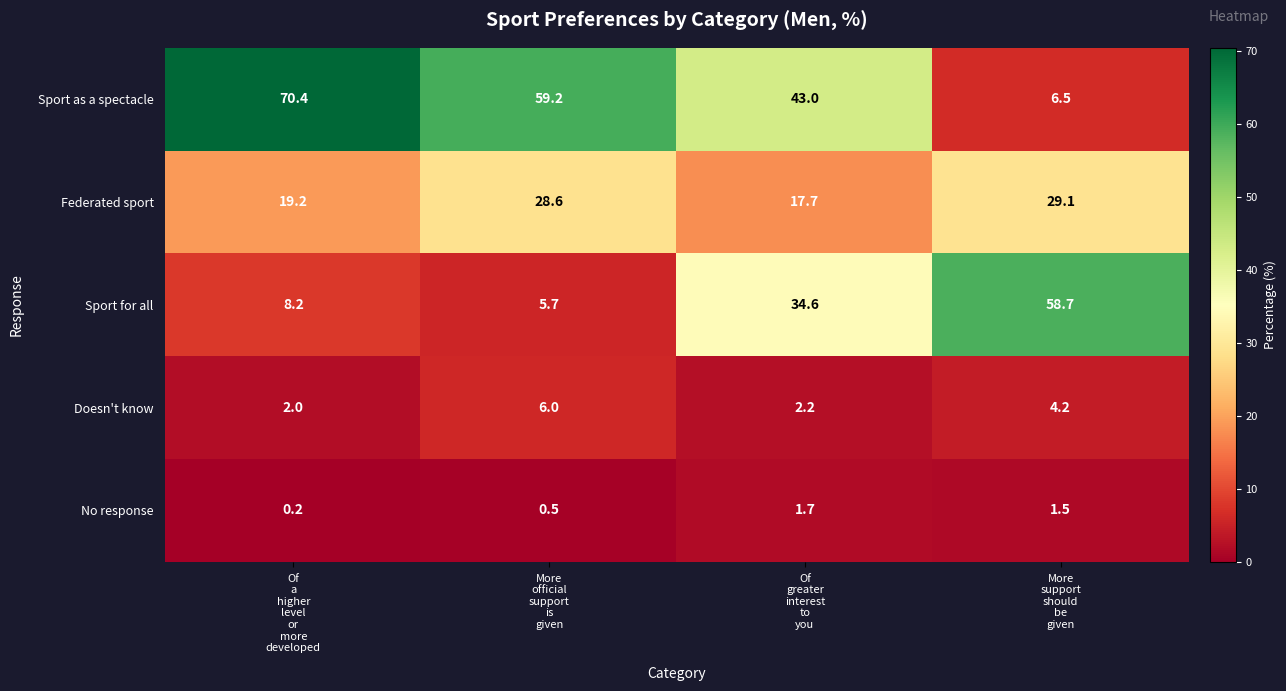

List the series in order of their peak value, highest first.

Sport as a spectacle, Sport for all, Federated sport, Doesn't know, No response